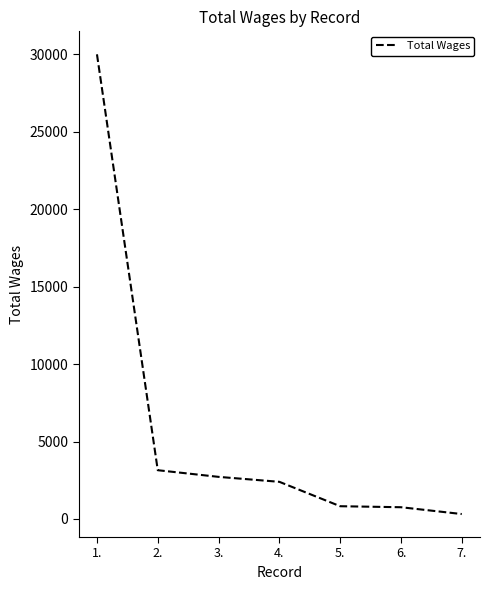

The value at 5. is 825. True or false?

True